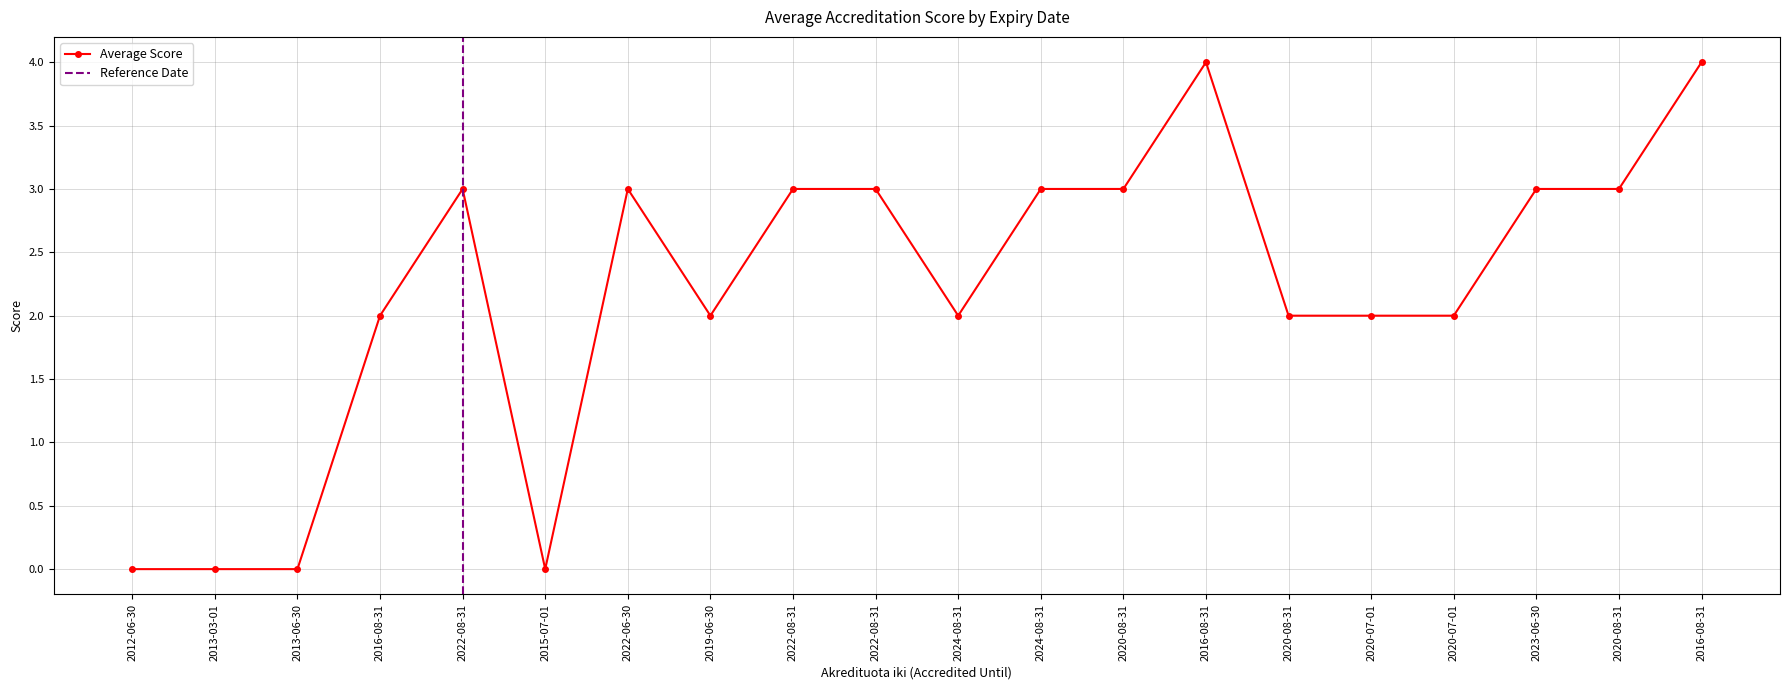

How many lines are shown in the chart?

1